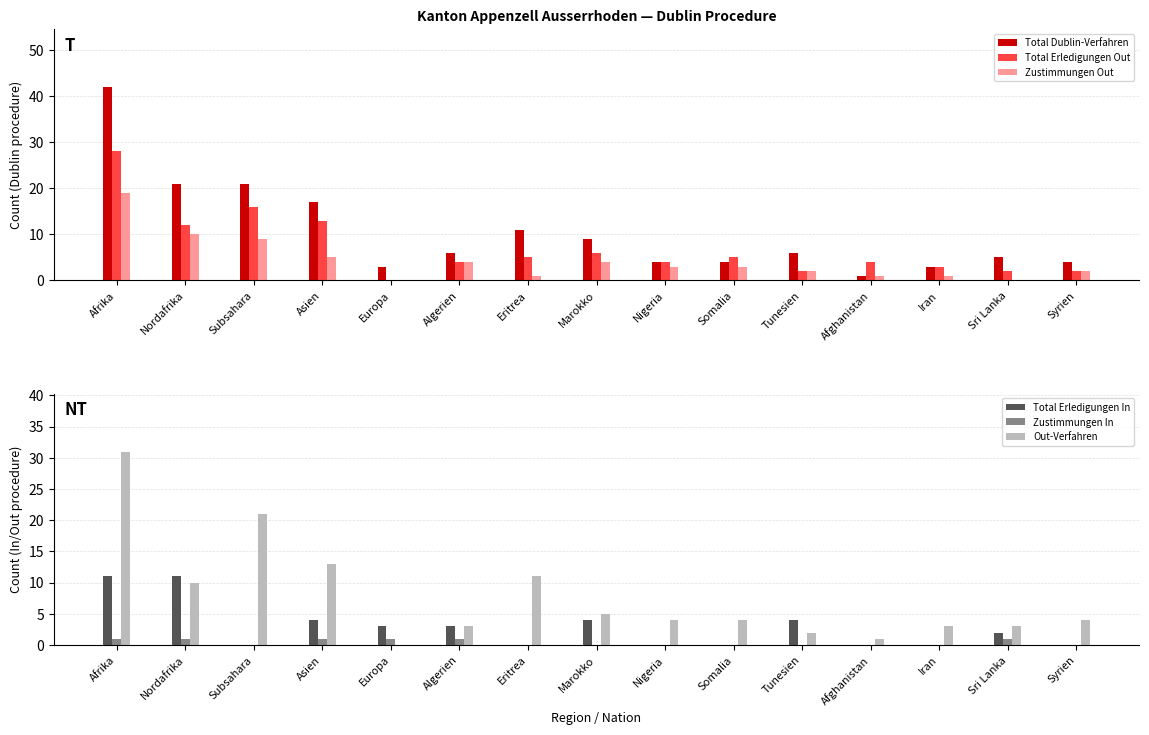

Is it true that Total Erledigungen In equals 6 at Syrien?

False